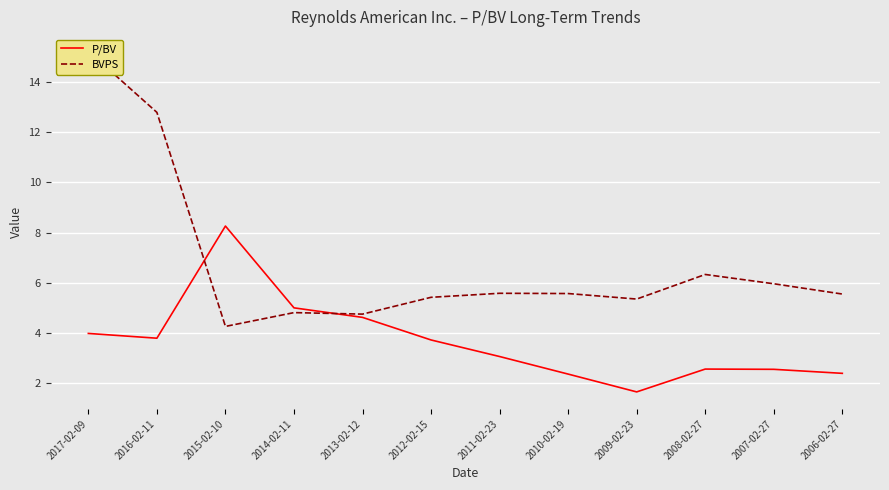

At how many categories does at least one series exceed 13?

1